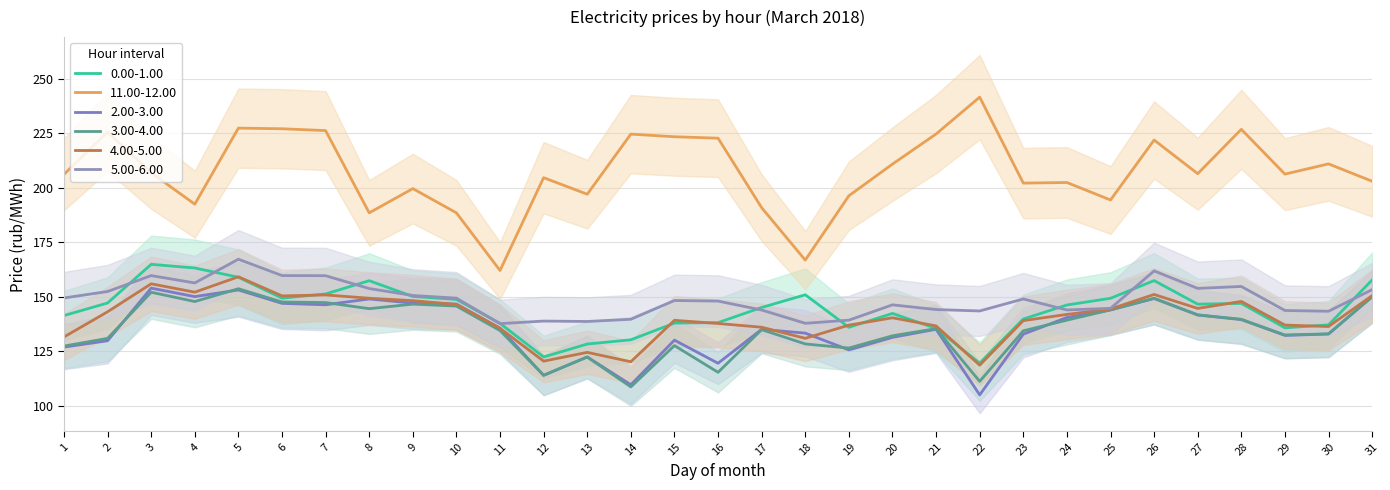

Which has a higher value, 2 or 14?

2